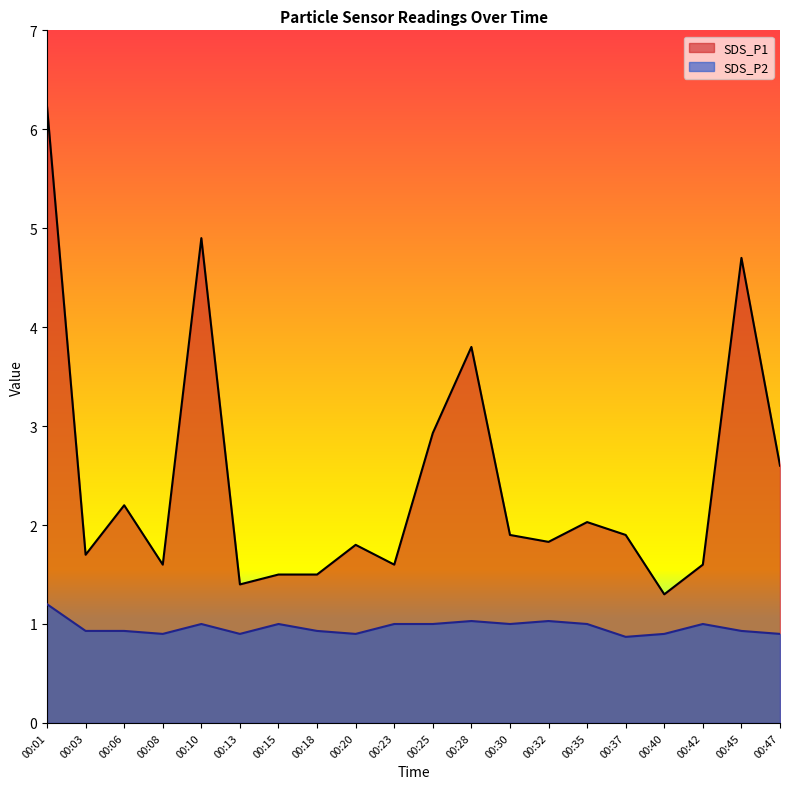

What are all the series names shown in the legend?

SDS_P1, SDS_P2